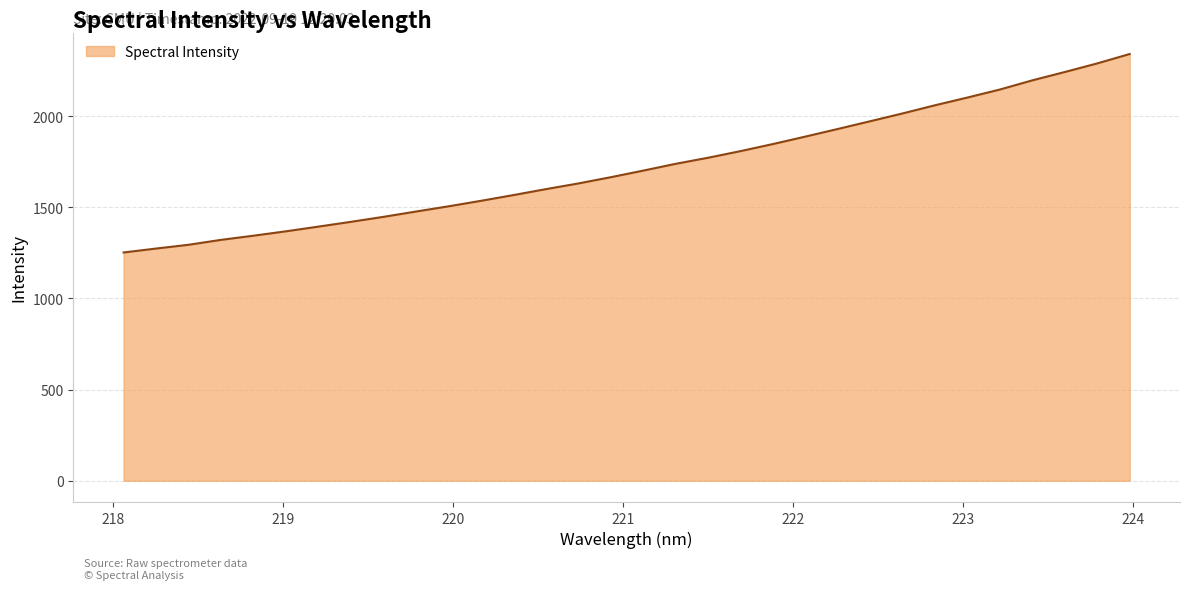

What is the greatest value displayed?

2340.7